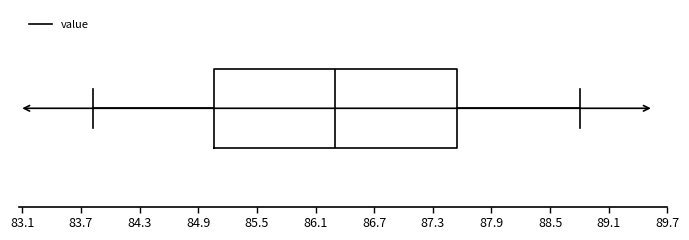

Transcribe this box plot: give where the median line is, the range the box spans, and where the two whiskers end, as read against the x-axis. The values are not printed on the chart, so give them approximately, as read against the axis.

median 86.3, box 85.1 to 87.5, whiskers 83.8 to 88.8